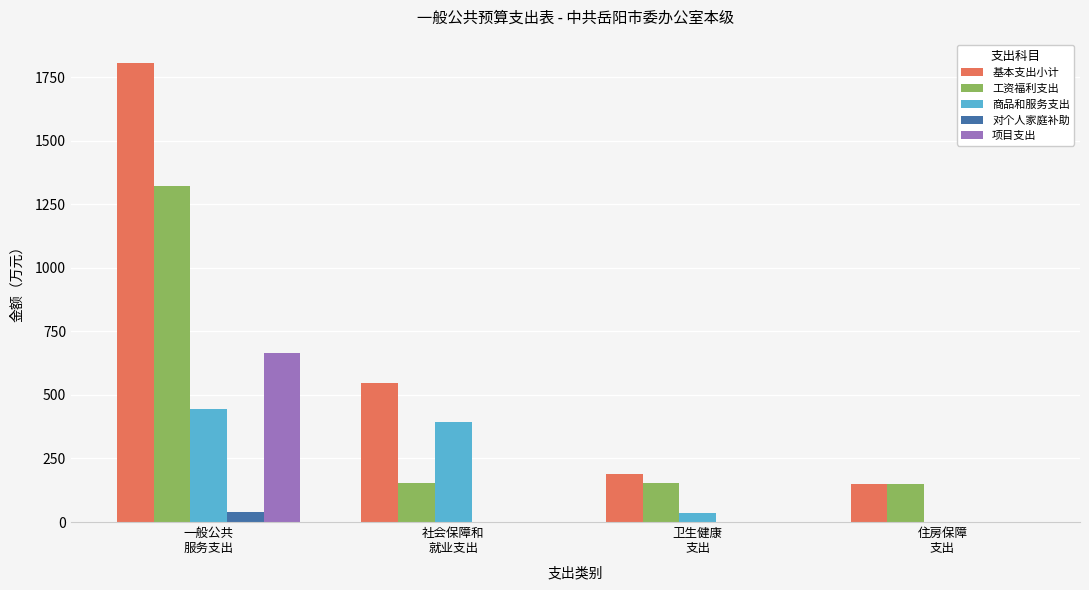

Which category has the highest value in the 工资福利支出 series?

一般公共
服务支出